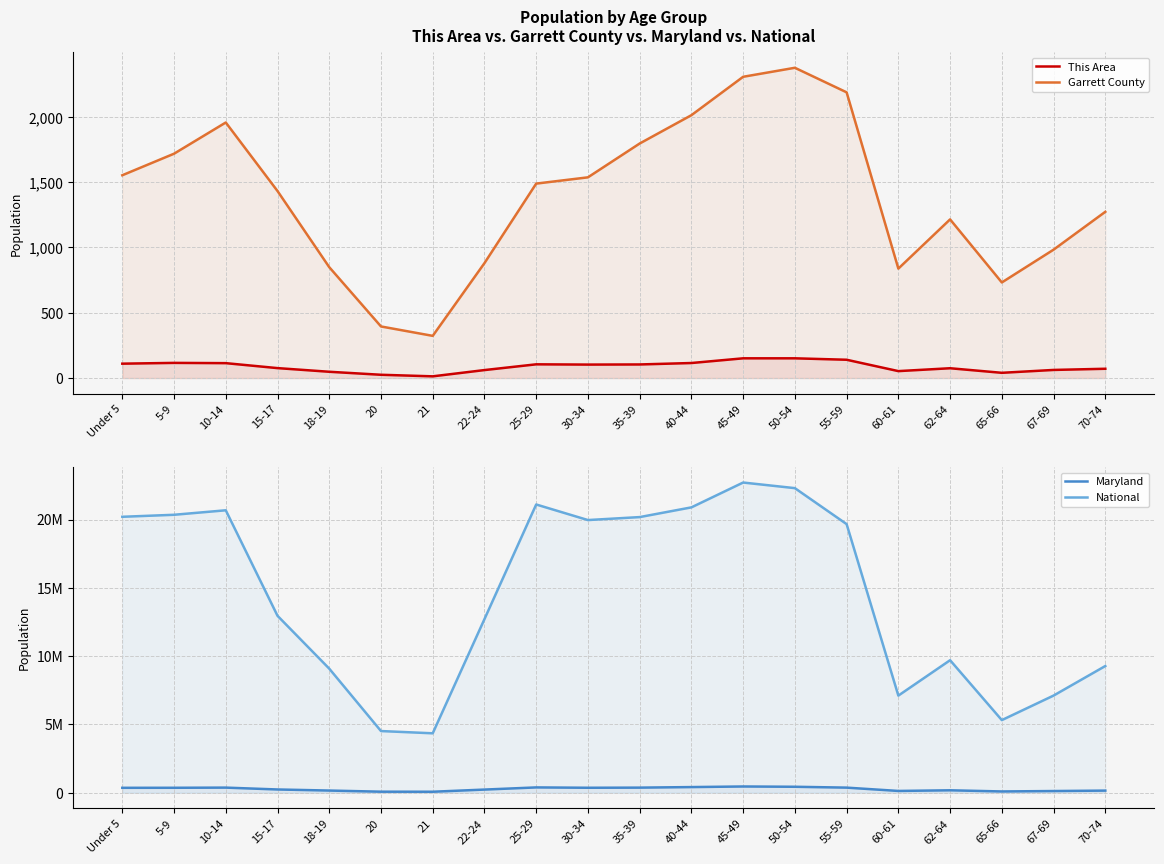

True or false: This Area and Garrett County cross at least once.

False